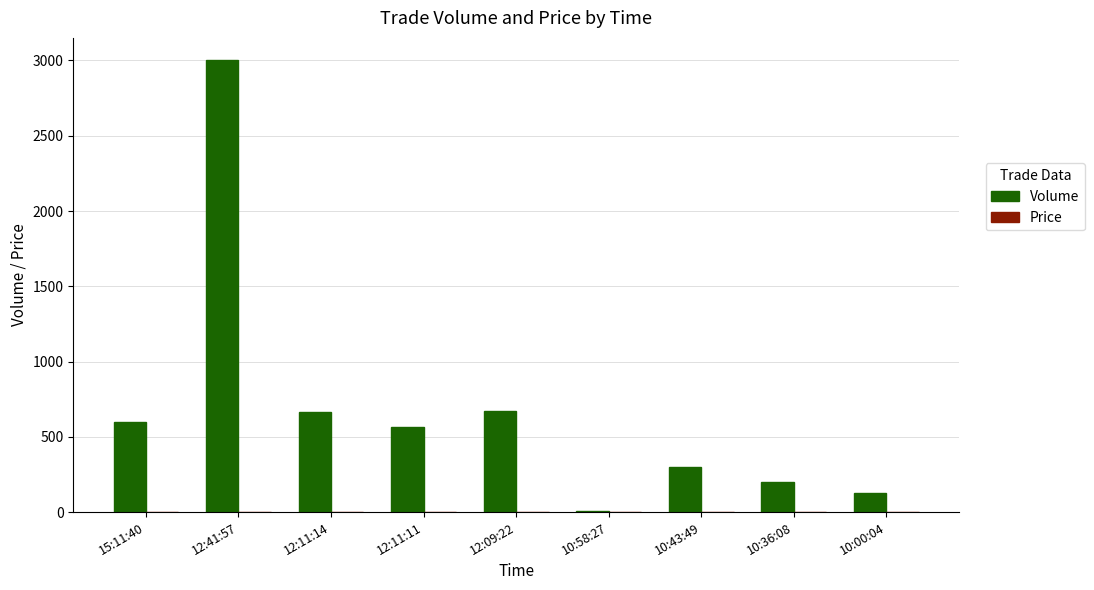

What is the maximum value shown in the chart?

3000.0